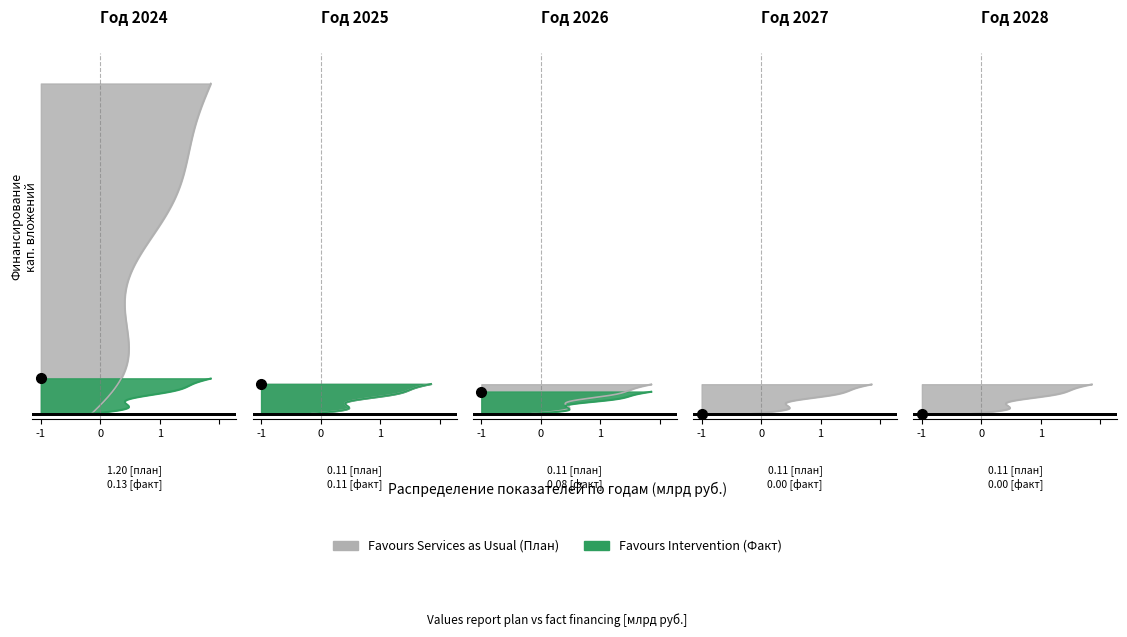

What is the average value of the Факт (2024) series?

0.1